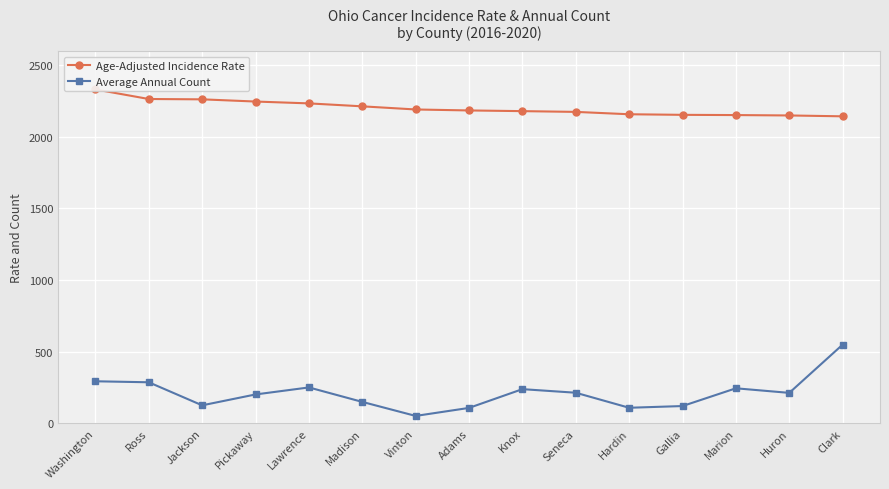

Rank the series at Hardin from highest to lowest value.

Age-Adjusted Incidence Rate, Average Annual Count